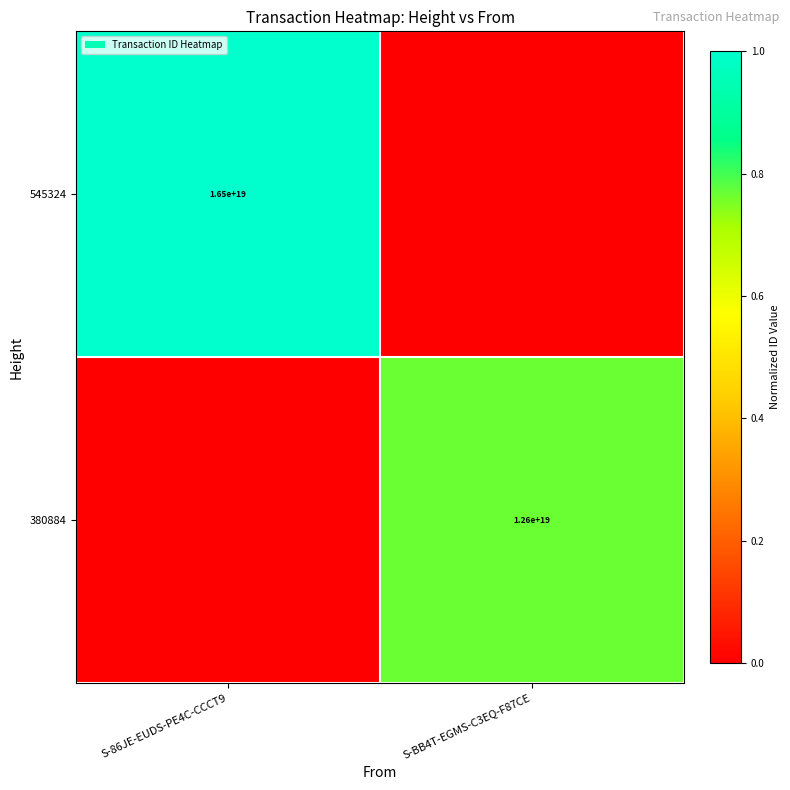

True or false: 545324 has a value of 16500000000000000000 at S-86JE-EUDS-PE4C-CCCT9.

True